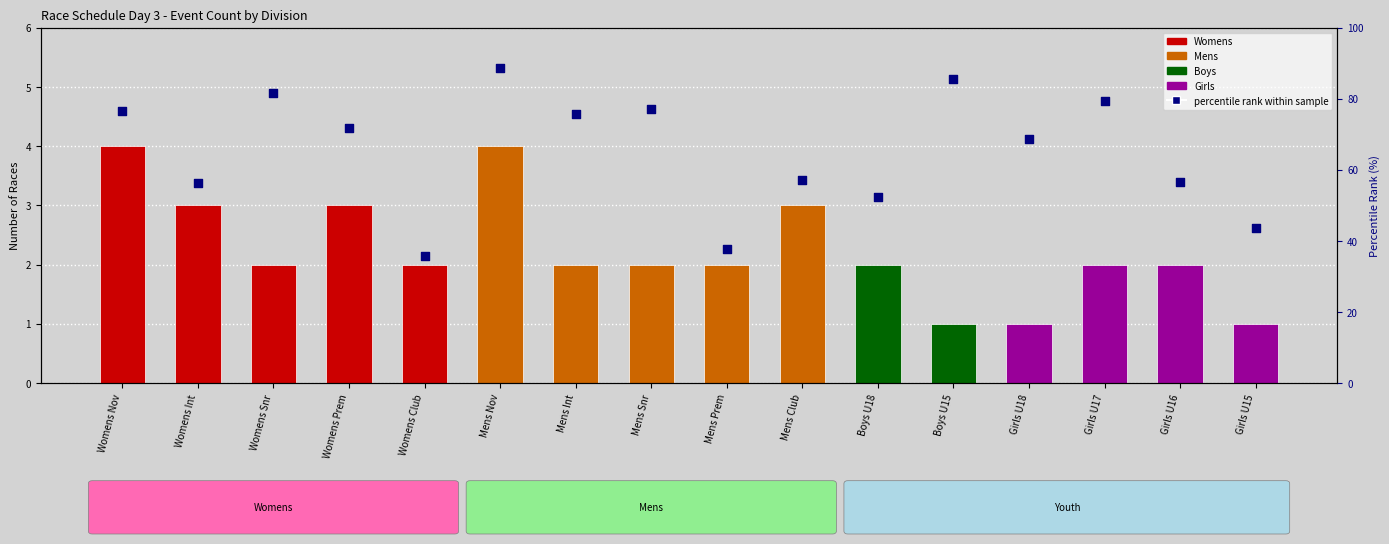

Approximately how many times larger is the value at Womens Int compared to Boys U18?

1.1